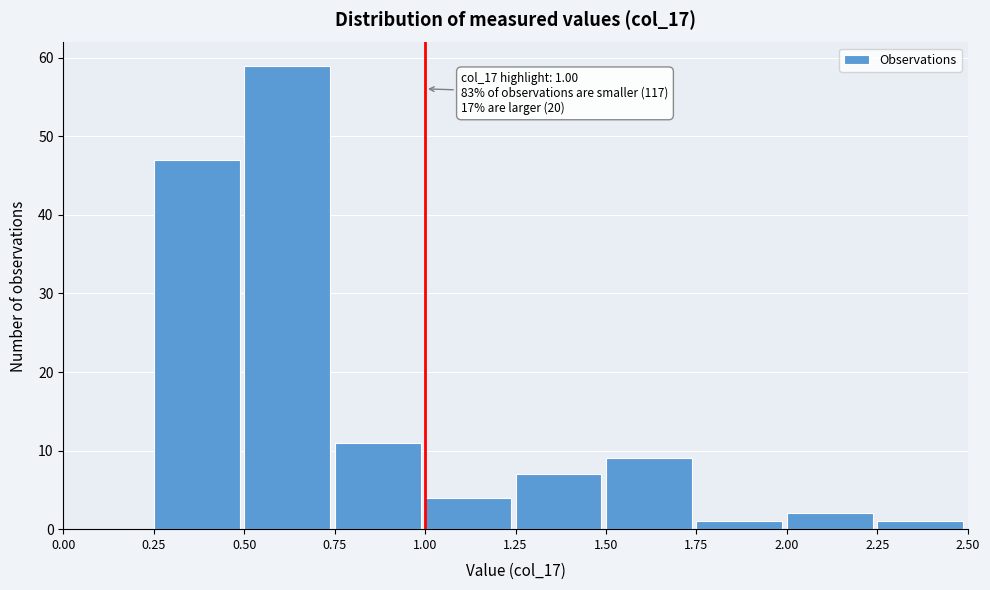

Which range on the x-axis has the tallest bar?

0.50 to 0.75